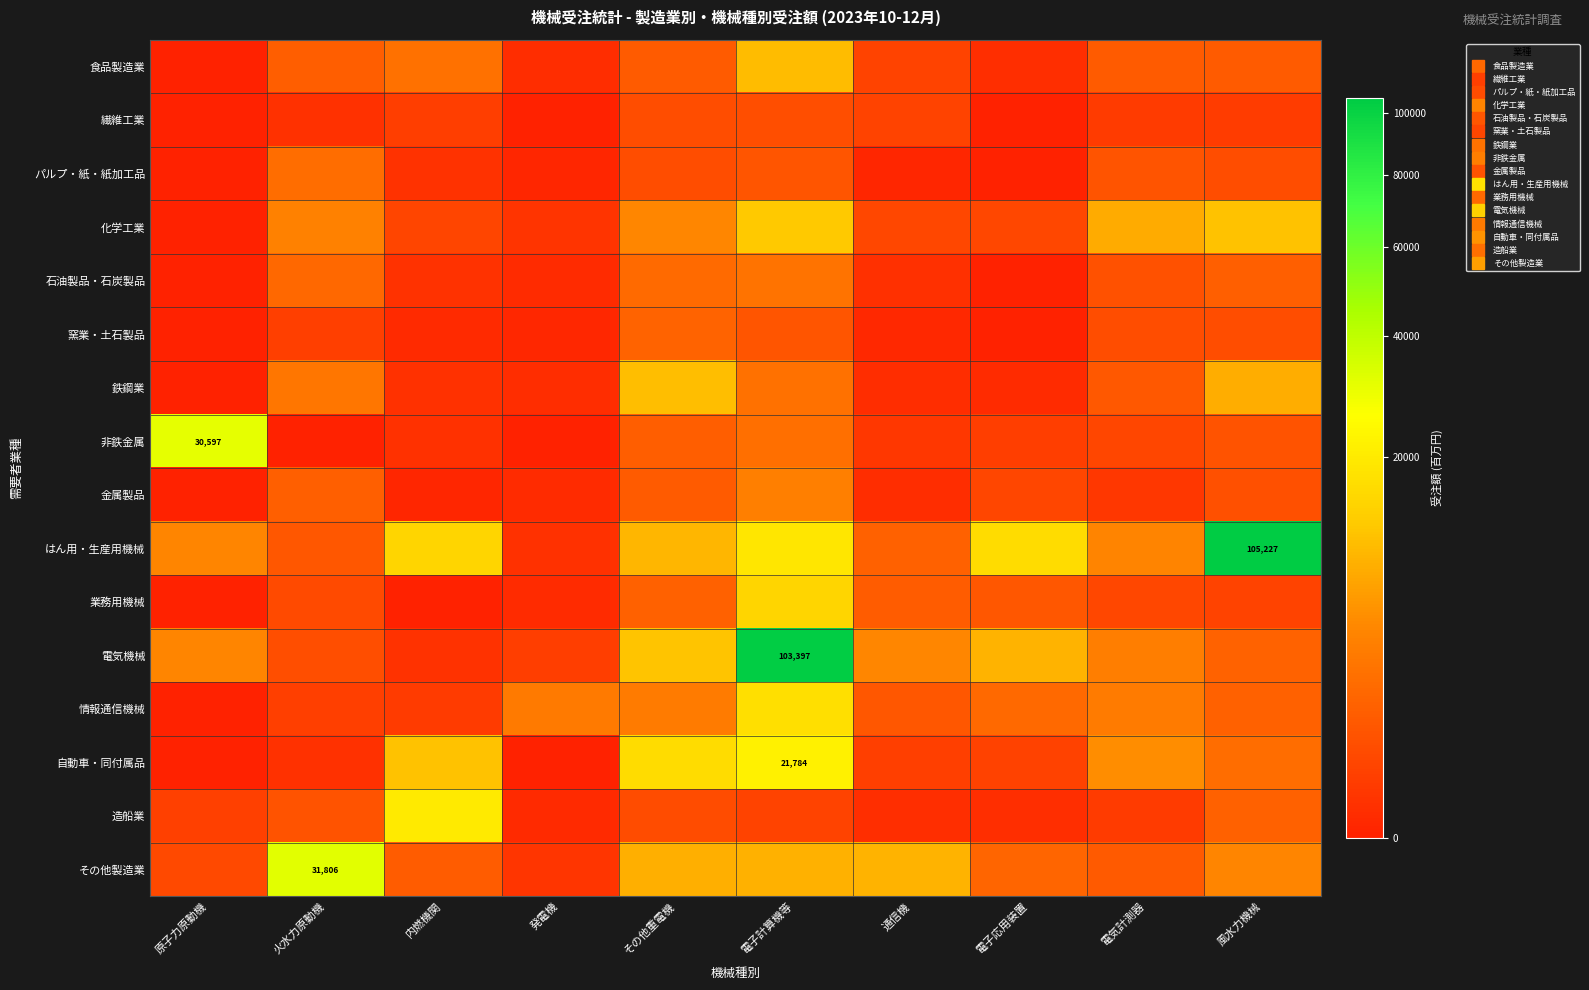

What is the difference between the はん用・生産用機械 values at 内燃機関 and 通信機?

13268